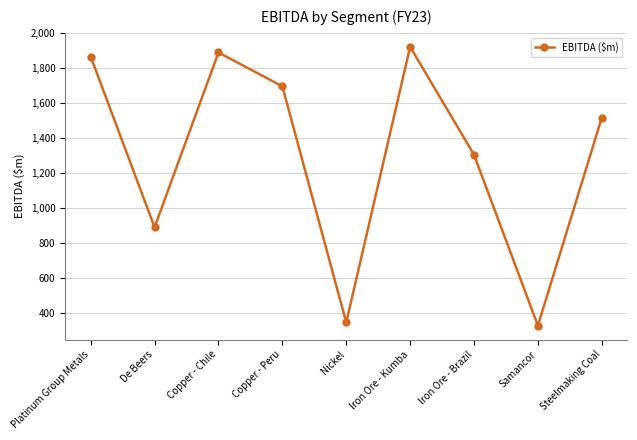

What is the maximum value shown in the chart?

1922.6